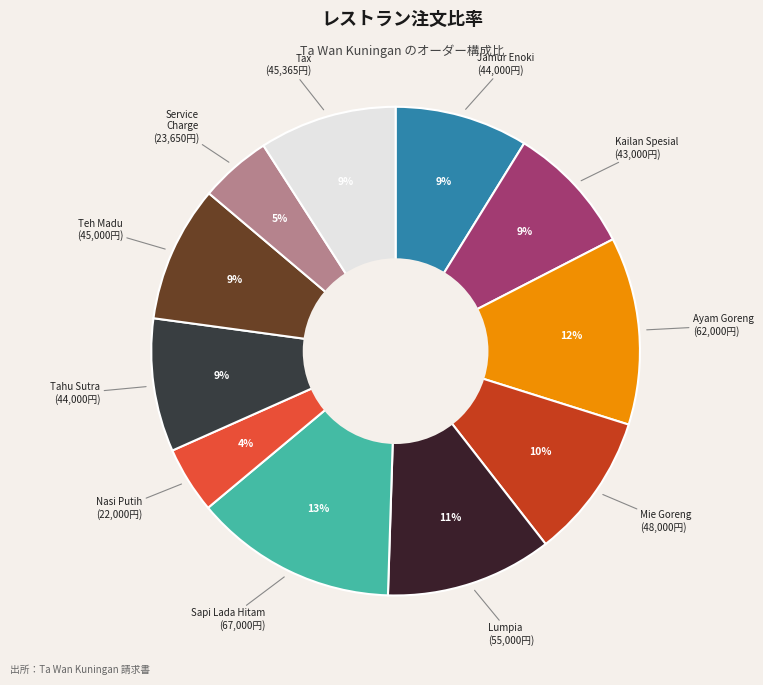

How many segments does this pie chart have?

11